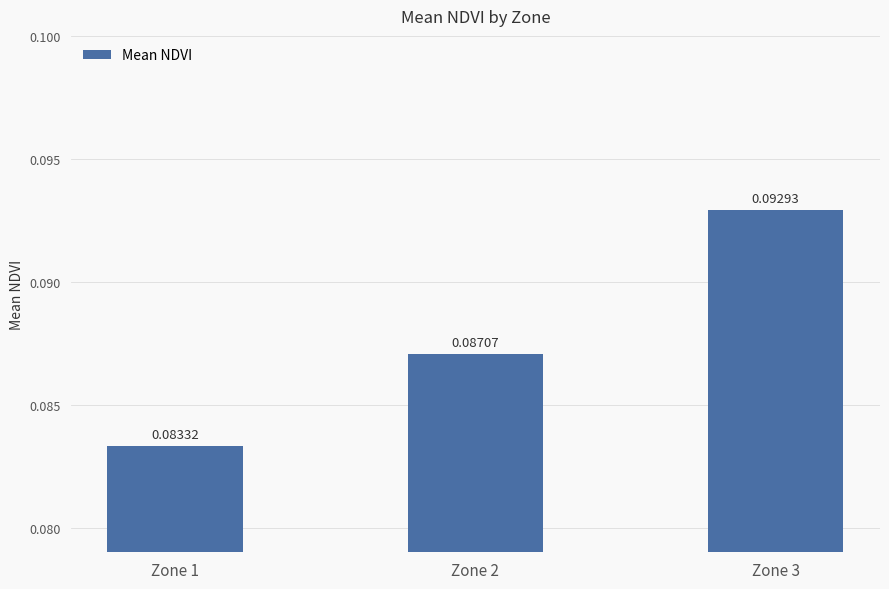

At which label is the value closest to 0?

Zone 1